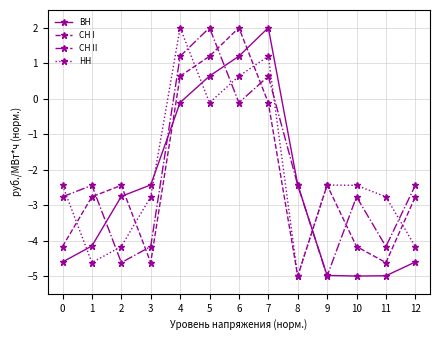

Reading left to right, list all the values displayed in this chart.

ВН: 0=-4.6	1=-4.2	2=-2.8	3=-2.4	4=-0.1	5=0.6	6=1.2	7=2.0	8=-2.4	9=-5.0	10=-5.0	11=-5.0	12=-4.6
СН I: 0=-4.2	1=-2.8	2=-2.4	3=-4.6	4=0.6	5=1.2	6=2.0	7=-0.1	8=-5.0	9=-2.4	10=-4.2	11=-4.6	12=-2.8
СН II: 0=-2.8	1=-2.4	2=-4.6	3=-4.2	4=1.2	5=2.0	6=-0.1	7=0.6	8=-2.4	9=-5.0	10=-2.8	11=-4.2	12=-2.4
НН: 0=-2.4	1=-4.6	2=-4.2	3=-2.8	4=2.0	5=-0.1	6=0.6	7=1.2	8=-5.0	9=-2.4	10=-2.4	11=-2.8	12=-4.2